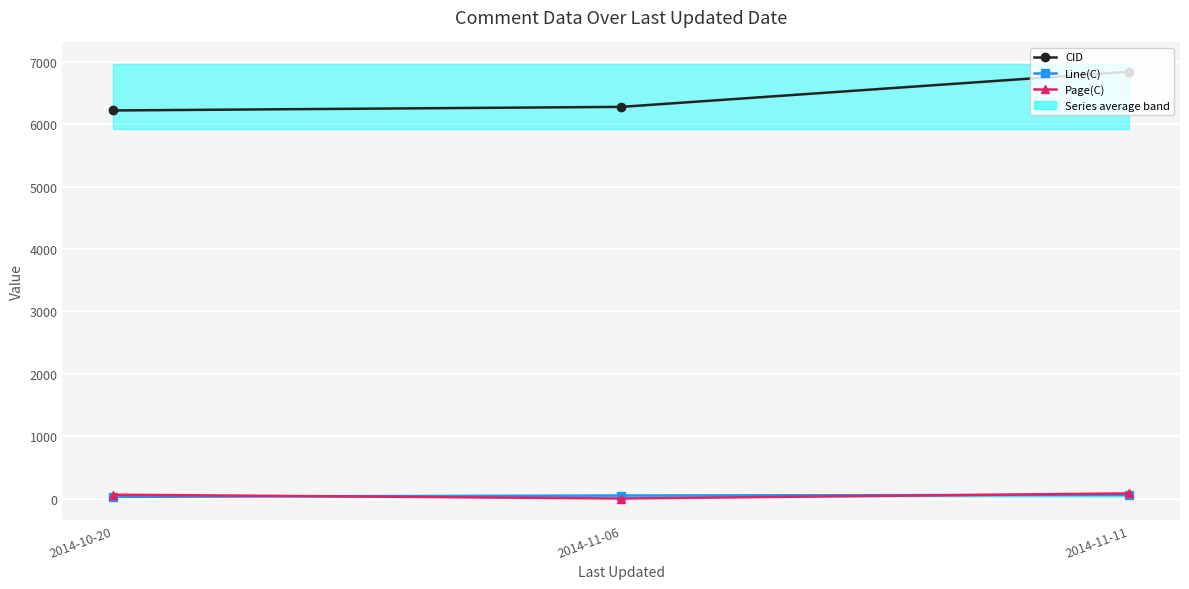

What is the label of the 1st point from the left?

2014-10-20